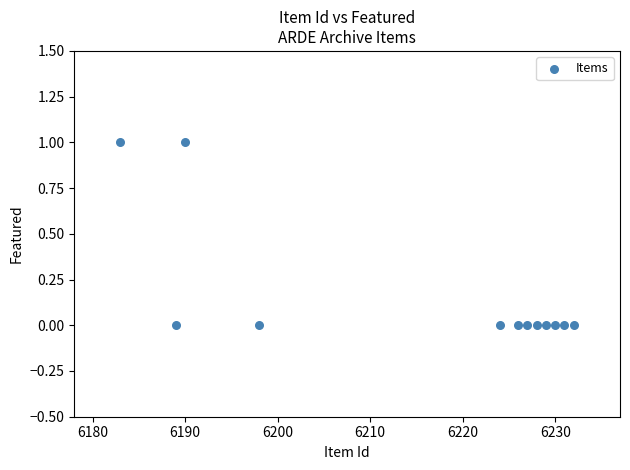

What is the average X value?

6216